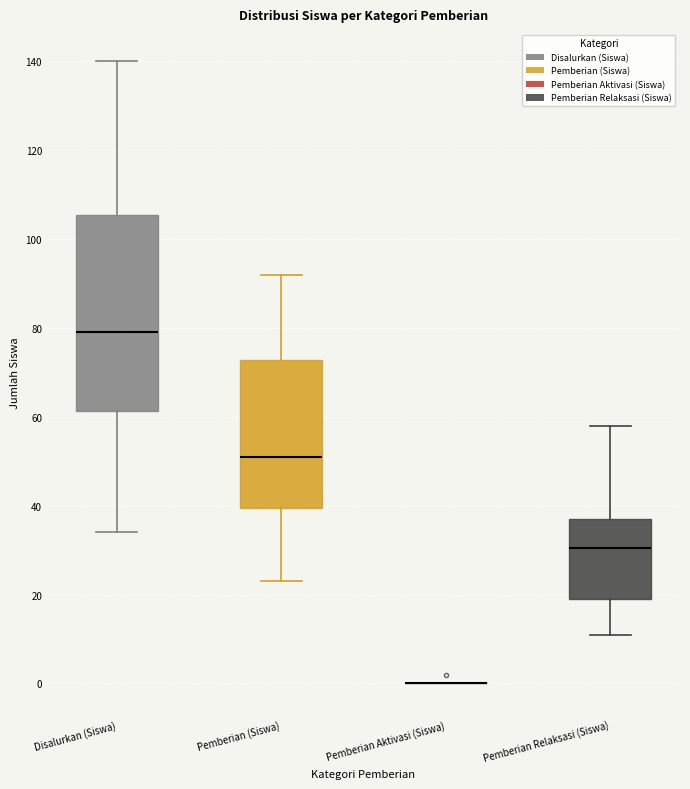

Which box is the tallest, from its lower edge to its upper edge?

Disalurkan (Siswa)